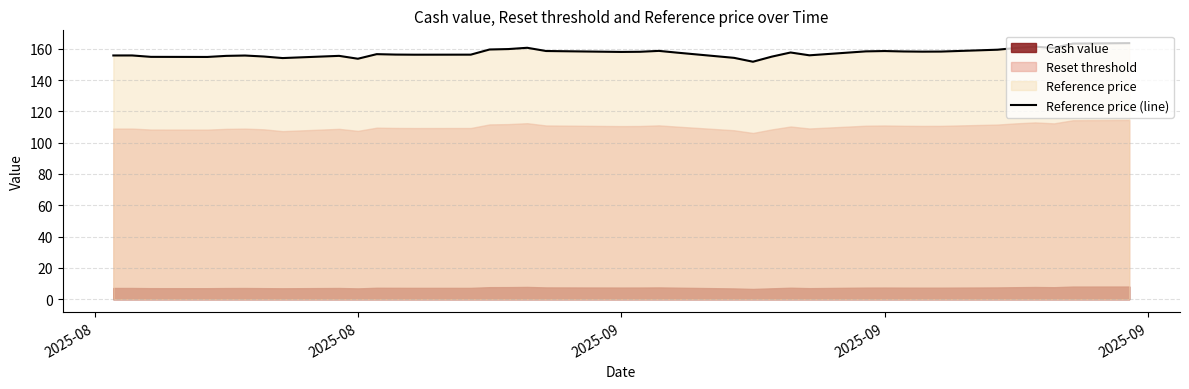

How many data points does each series have?

38